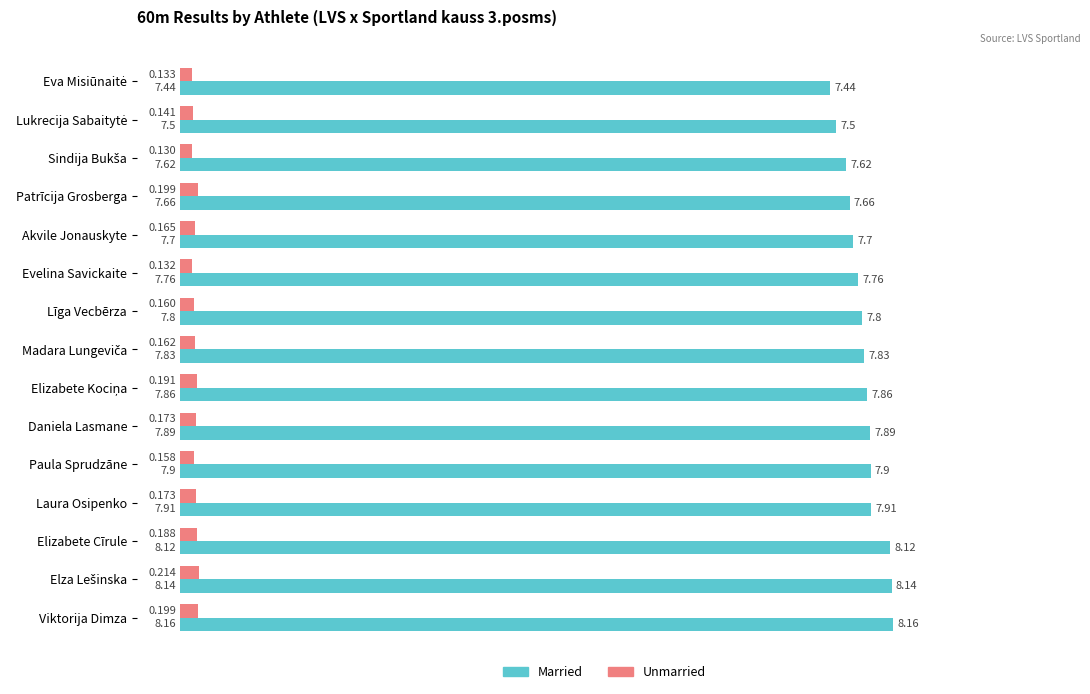

Count the Married values in the range 7 to 8.

12